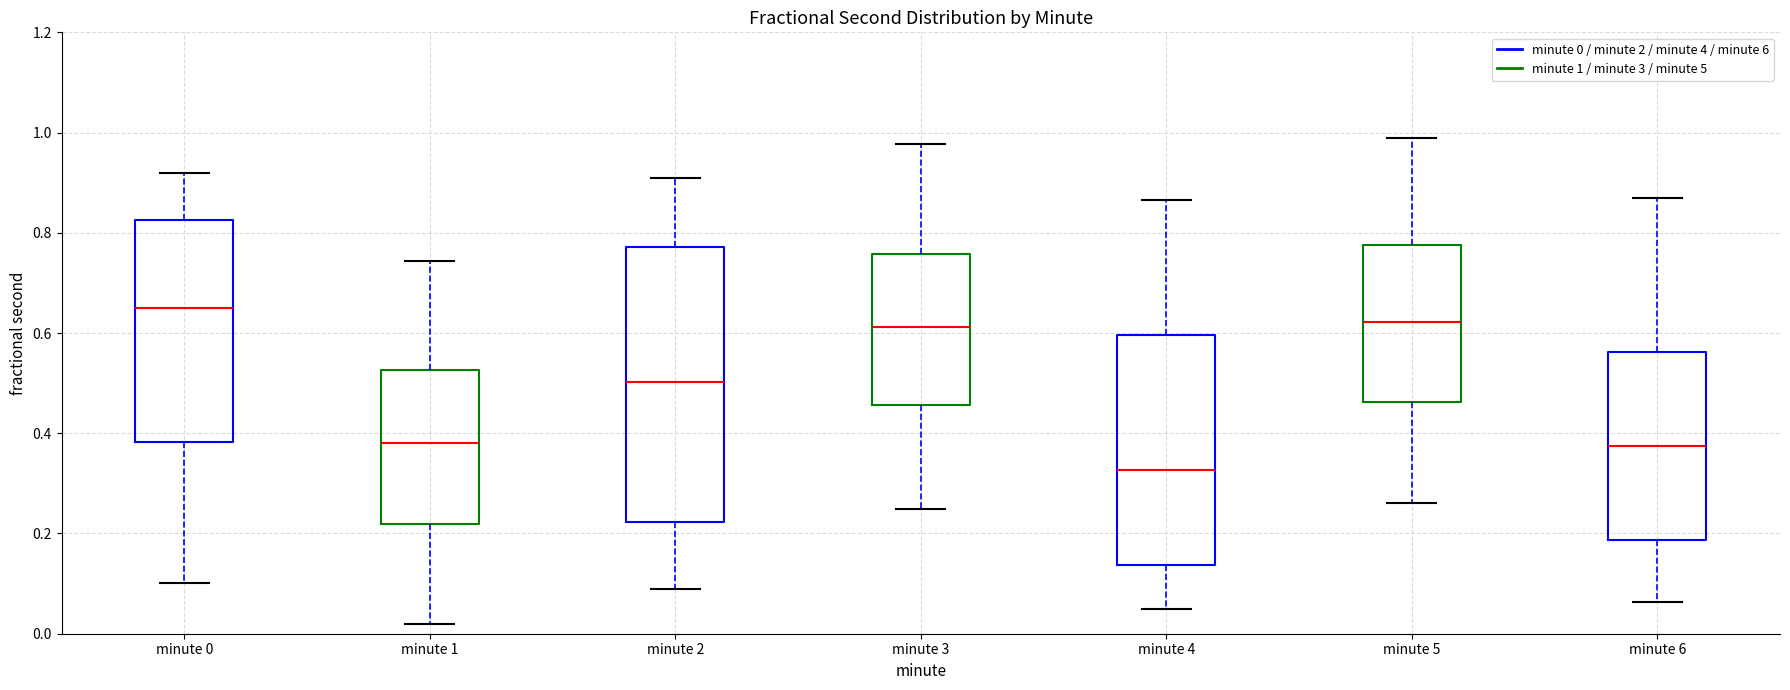

Reading left to right, read every box against the y-axis: the position of its median line, the range the box covers, and the ends of its whiskers. The values are not printed on the chart, so give them approximately, as read against the axis.

minute 0: median 0.66, box 0.38 to 0.82, whiskers 0.10 to 0.92
minute 1: median 0.38, box 0.22 to 0.52, whiskers 0.02 to 0.74
minute 2: median 0.50, box 0.22 to 0.78, whiskers 0.08 to 0.90
minute 3: median 0.62, box 0.46 to 0.76, whiskers 0.24 to 0.98
minute 4: median 0.32, box 0.14 to 0.60, whiskers 0.04 to 0.86
minute 5: median 0.62, box 0.46 to 0.78, whiskers 0.26 to 0.98
minute 6: median 0.38, box 0.18 to 0.56, whiskers 0.06 to 0.86